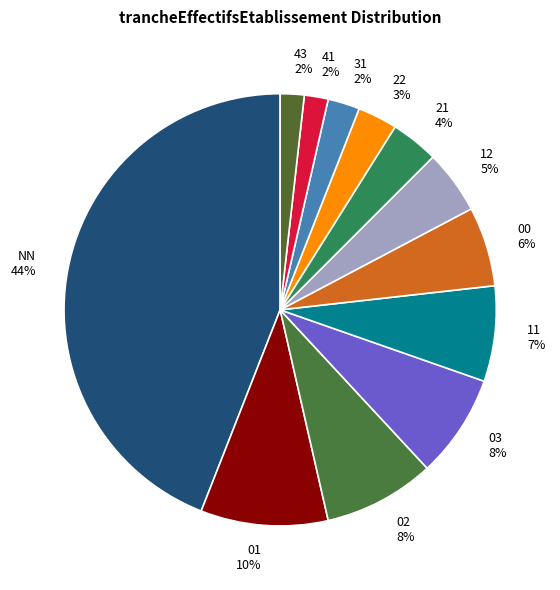

True or false: 22 accounts for 3% of the total.

True